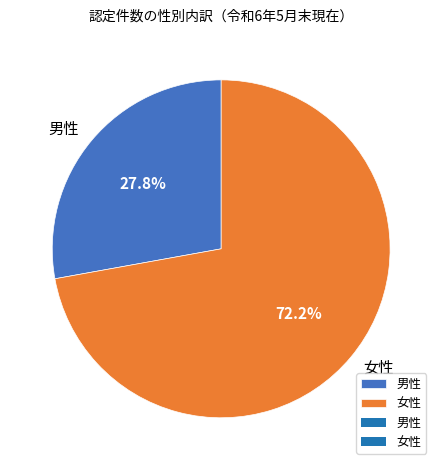

To the nearest percent, what portion does 男性 represent?

28%